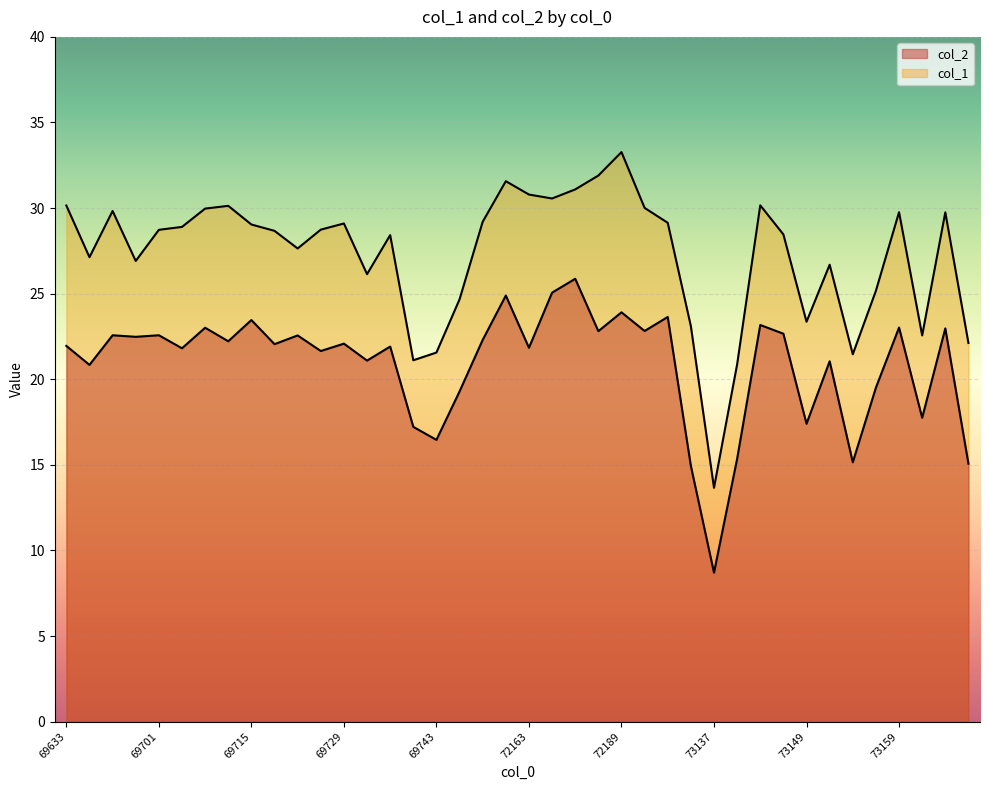

What is the value of the col_2 point at the 32nd from the left?

22.7